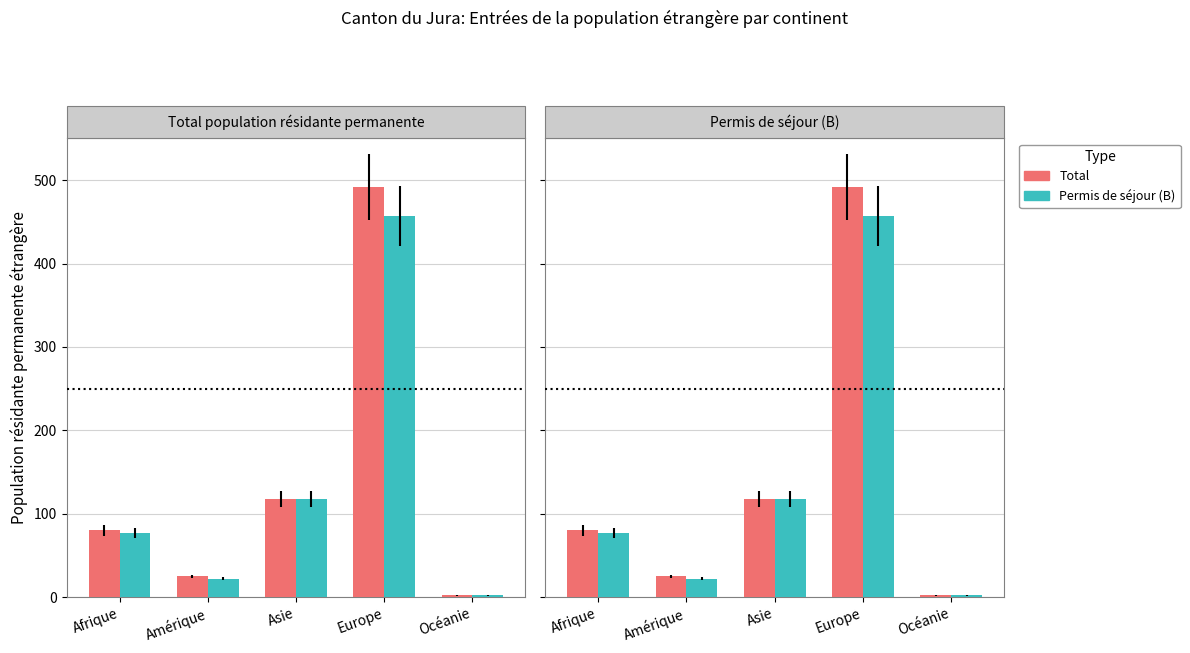

What is the total value across all series at Afrique?

157